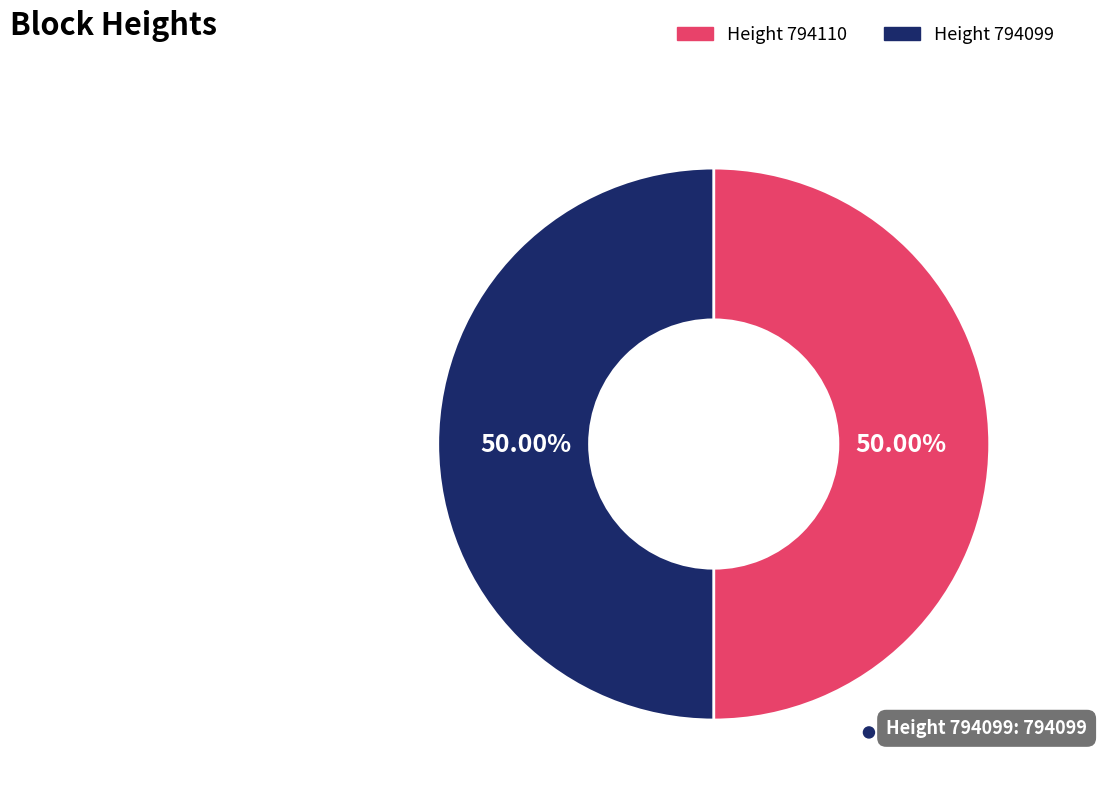

Which category has the biggest portion of the pie?

794110